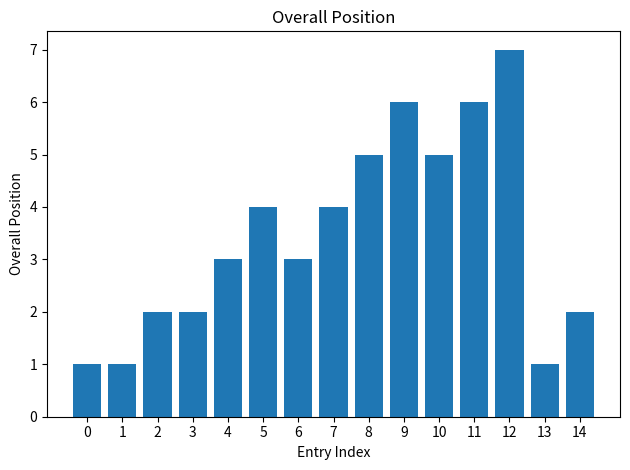

What value does the data have at 8?

5